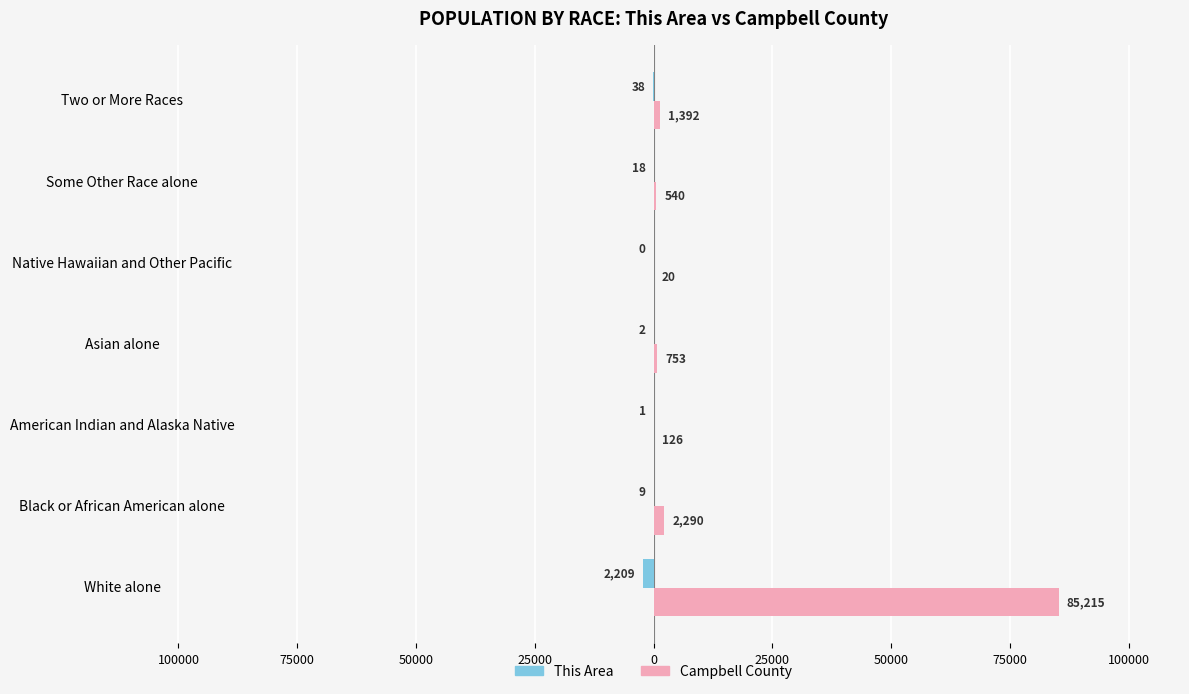

What is the difference between the maximum and minimum values in the This Area series?

2209